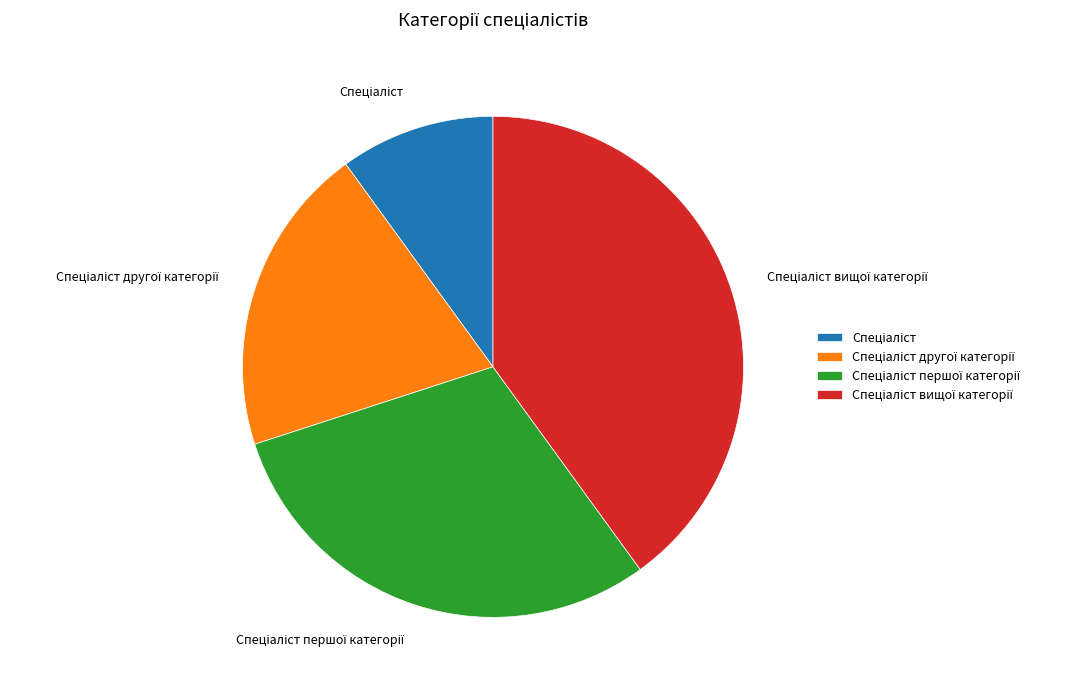

Count the number of slices in the pie.

4